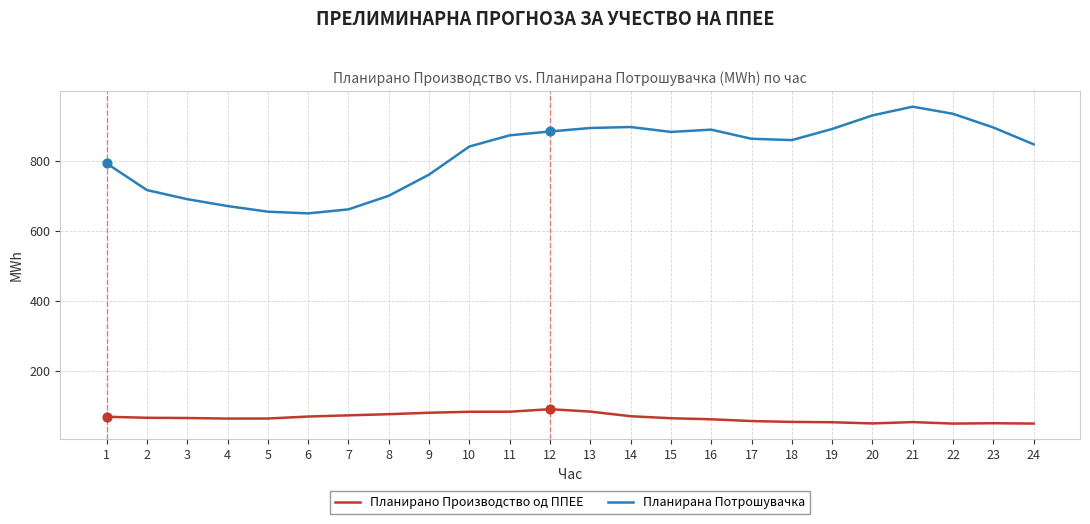

At which category is the sum across all series the highest?

21